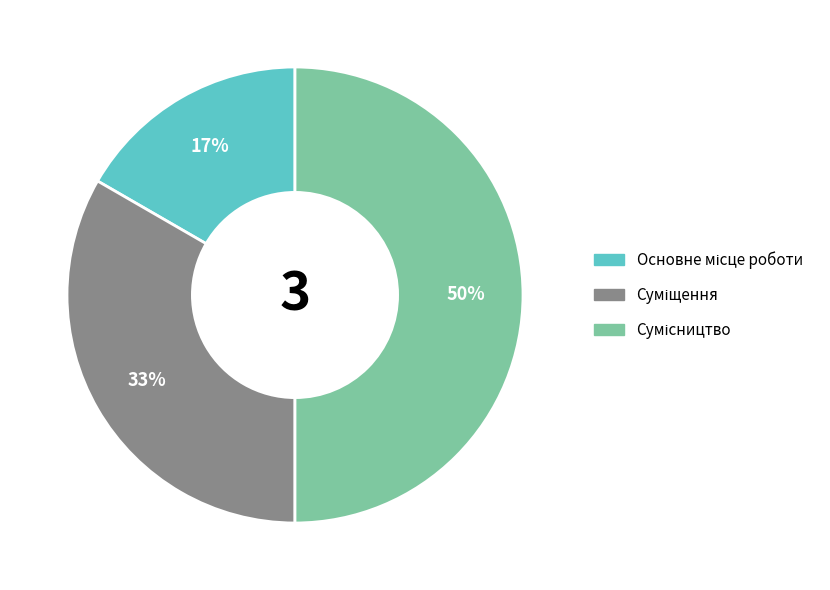

To the nearest percent, what is the average slice percentage?

33%